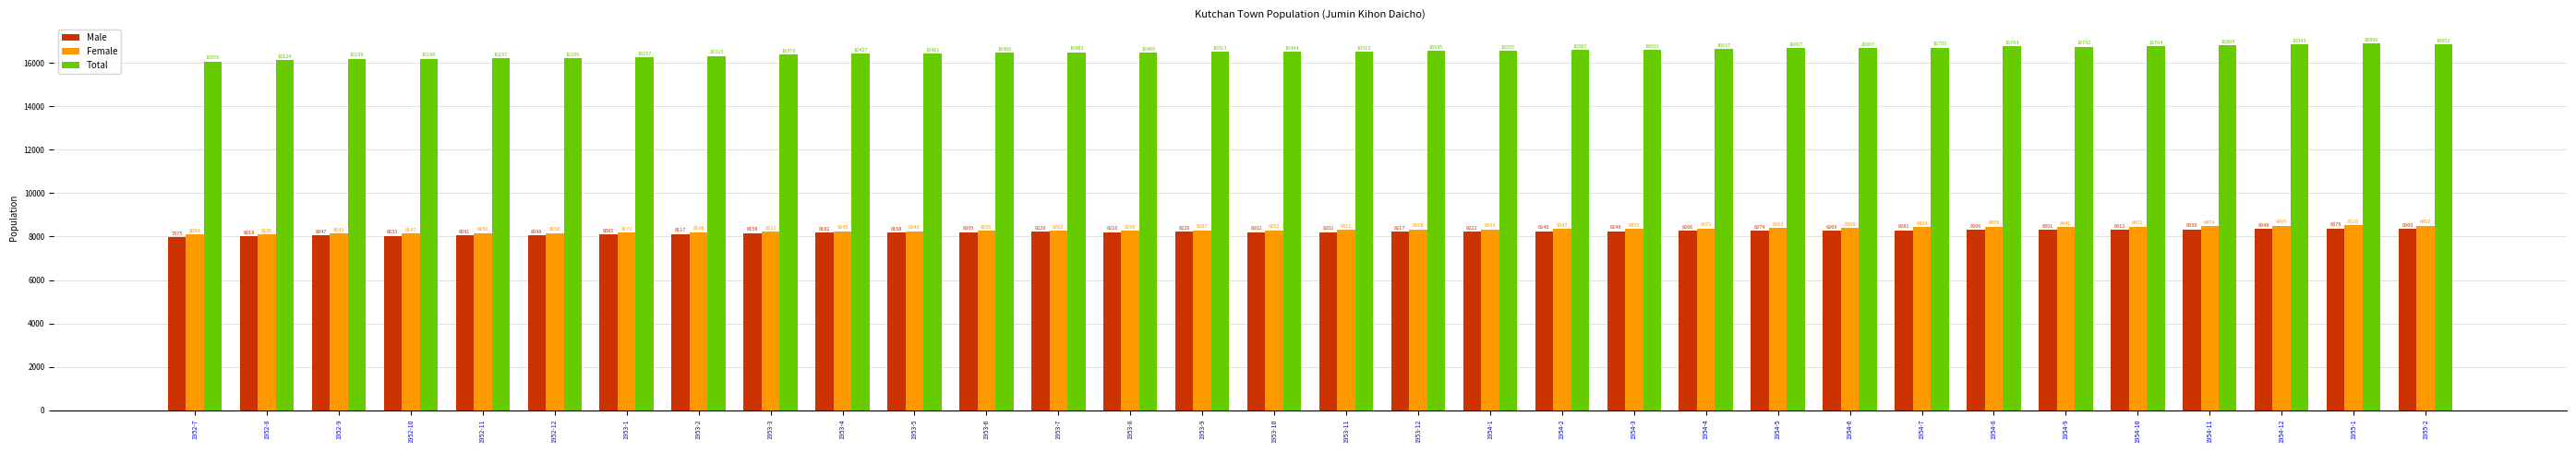

What is the value of the Female bar at the 17th from the left?

8311